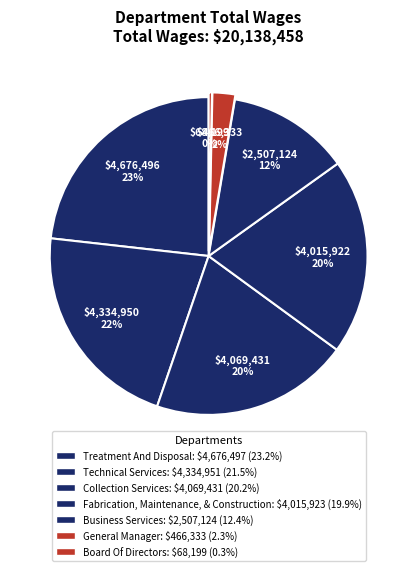

To the nearest percent, what is the combined percentage of General Manager and Business Services?

15%